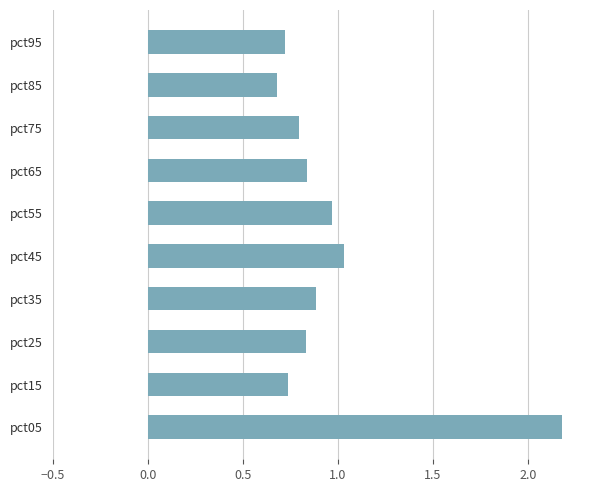

True or false: the data shows 0.2 at pct35.

False